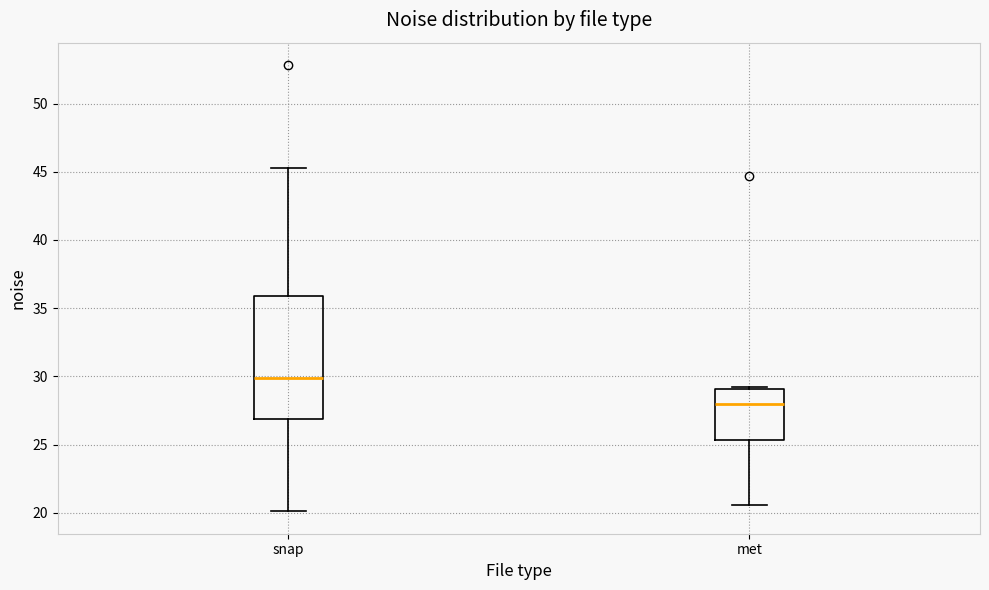

Reading left to right, read every box against the y-axis: the position of its median line, the range the box covers, and the ends of its whiskers. The values are not printed on the chart, so give them approximately, as read against the axis.

snap: median 30.0, box 27.0 to 36.0, whiskers 20.0 to 45.5
met: median 28.0, box 25.5 to 29.0, whiskers 20.5 to 29.0